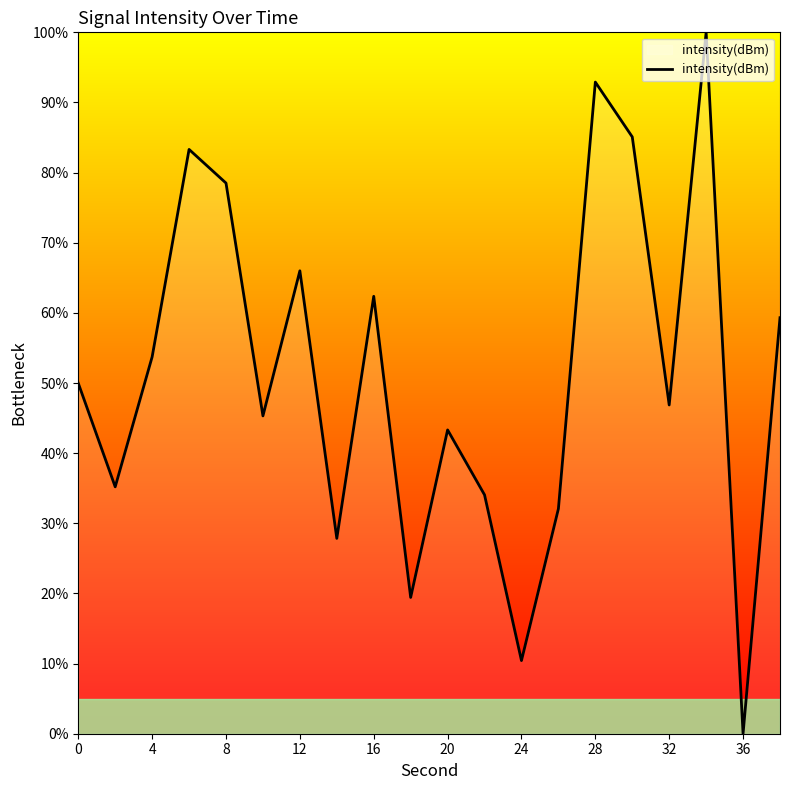

What is the difference between the maximum and minimum values?

100.0